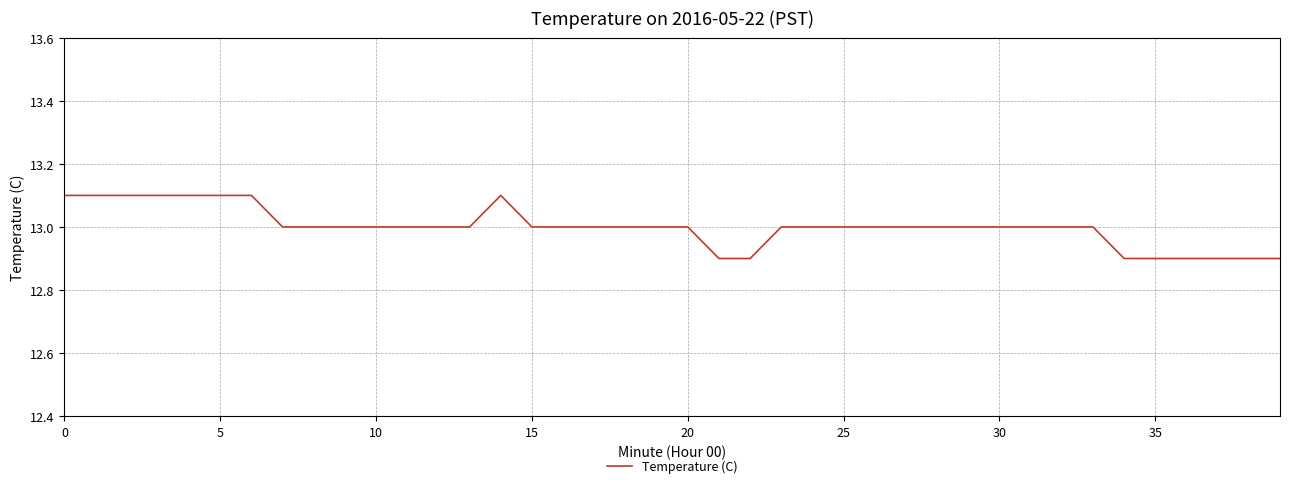

What is the maximum value shown in the chart?

13.1